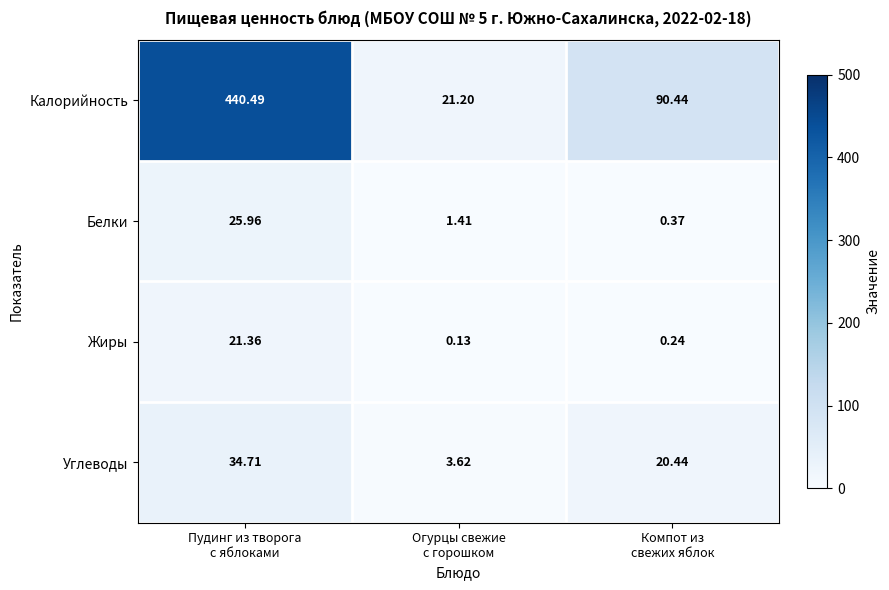

Which series has the widest spread of values?

Калорийность